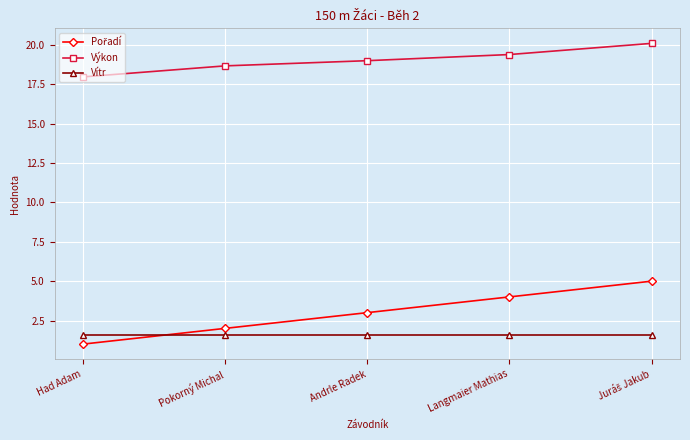

What is the value of the Výkon point at the 1st from the left?

18.0